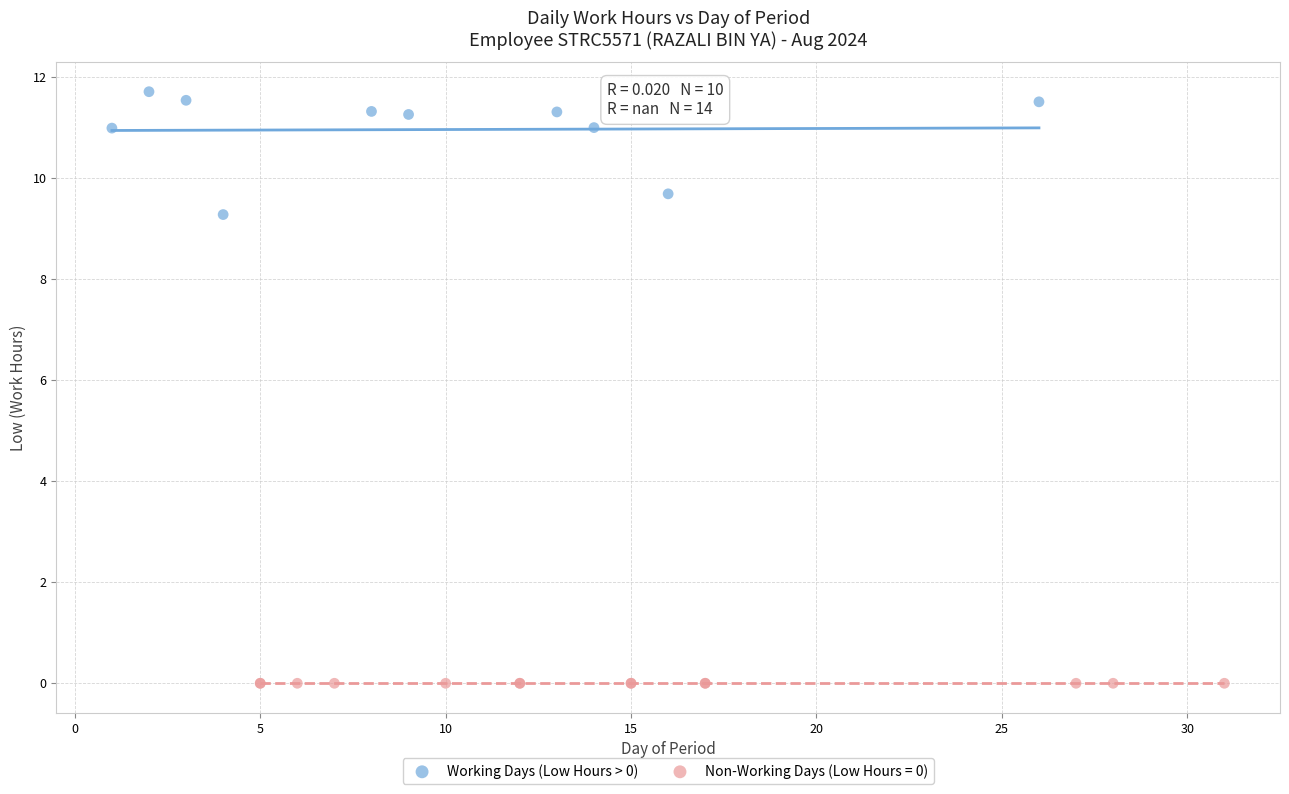

Which series contains the lowest Y value?

Non-Working Days (Low Hours = 0)